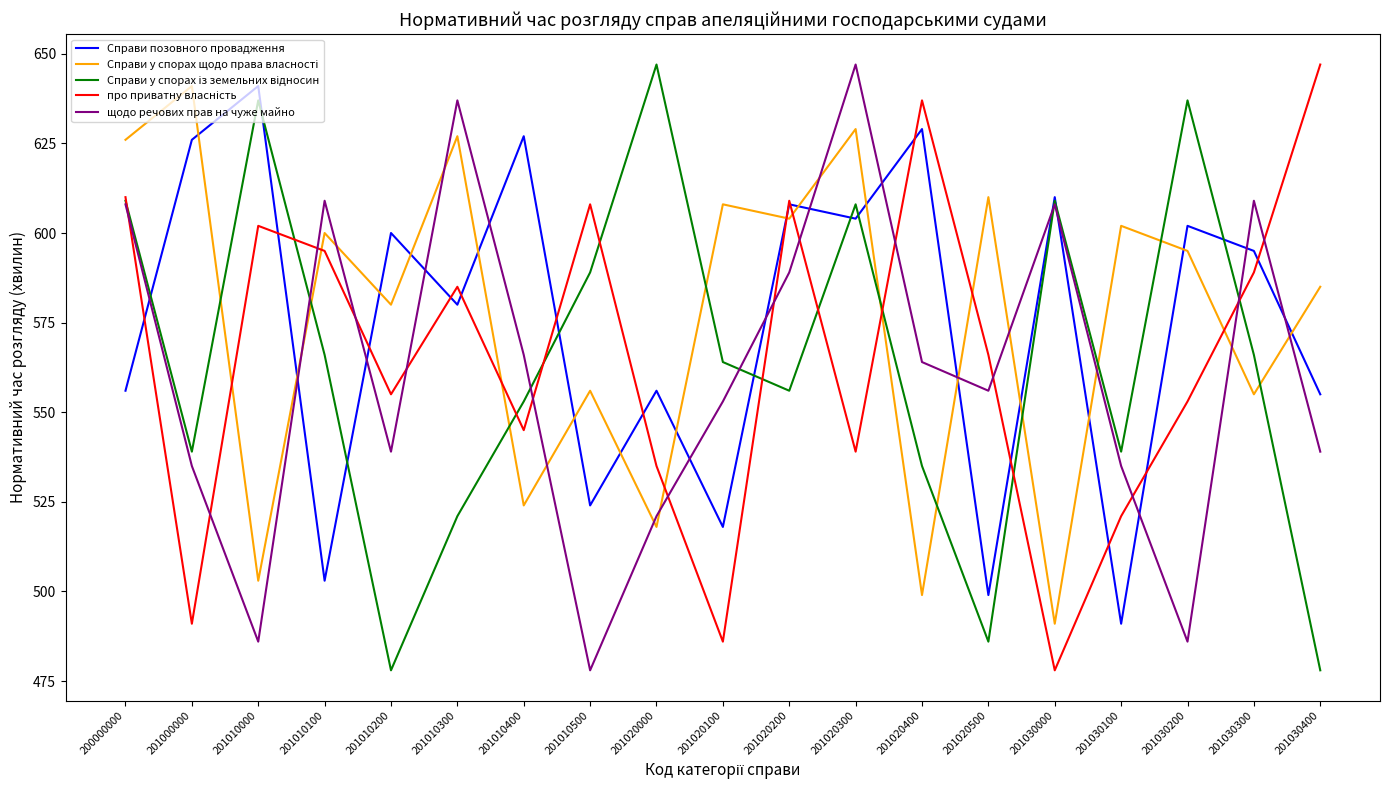

Between which two adjacent categories do Справи позовного провадження and щодо речових прав на чуже майно first intersect?

200000000 and 201000000